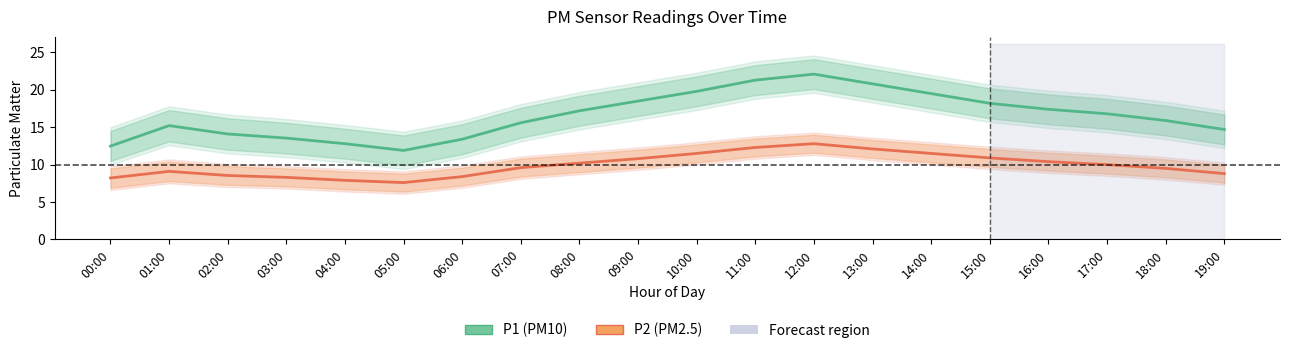

How many values in the P2_upper series are below 11?

10